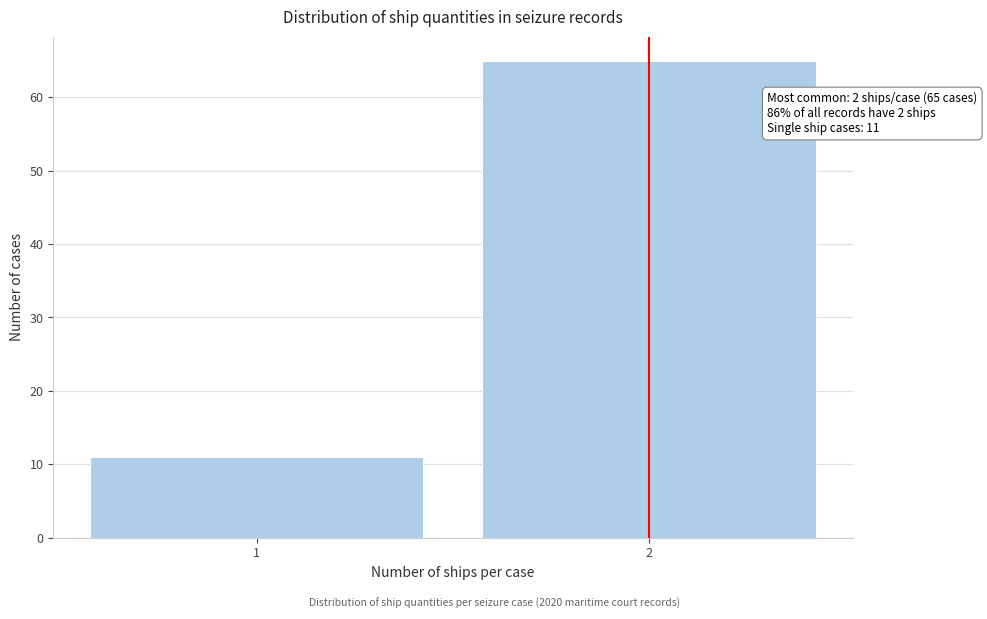

Reading left to right, transcribe all the data shown in this chart.

11	65